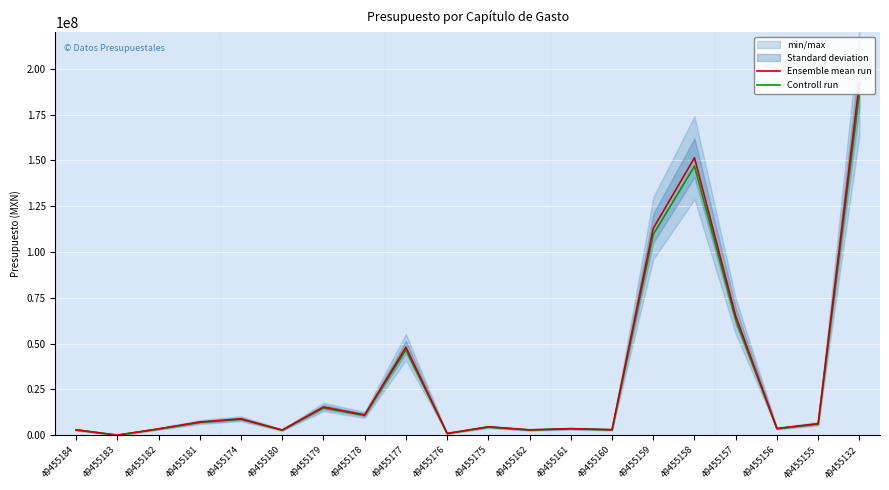

Reading right to left, list all the values displayed in this chart.

Ensemble mean run: 49455132=192461536.0	49455155=6313148.0	49455156=3713082.0	49455157=65026890.0	49455158=151473110.0	49455159=112989645.0	49455160=3053042.0	49455161=3607988.0	49455162=2956289.0	49455175=4611000.0	49455176=1000000.0	49455177=48099906.0	49455178=11125000.0	49455179=15431603.0	49455180=2864500.0	49455174=9000000.0	49455181=7227000.0	49455182=3502418.0	49455183=75846.0	49455184=3000000.0
Controll run: 49455132=186687689.9	49455155=6123753.6	49455156=3601689.5	49455157=63076083.3	49455158=146928916.7	49455159=109599955.6	49455160=2961450.7	49455161=3499748.4	49455162=2867600.3	49455175=4472670.0	49455176=970000.0	49455177=46656908.8	49455178=10791250.0	49455179=14968654.9	49455180=2778565.0	49455174=8730000.0	49455181=7010190.0	49455182=3397345.5	49455183=73570.6	49455184=2910000.0